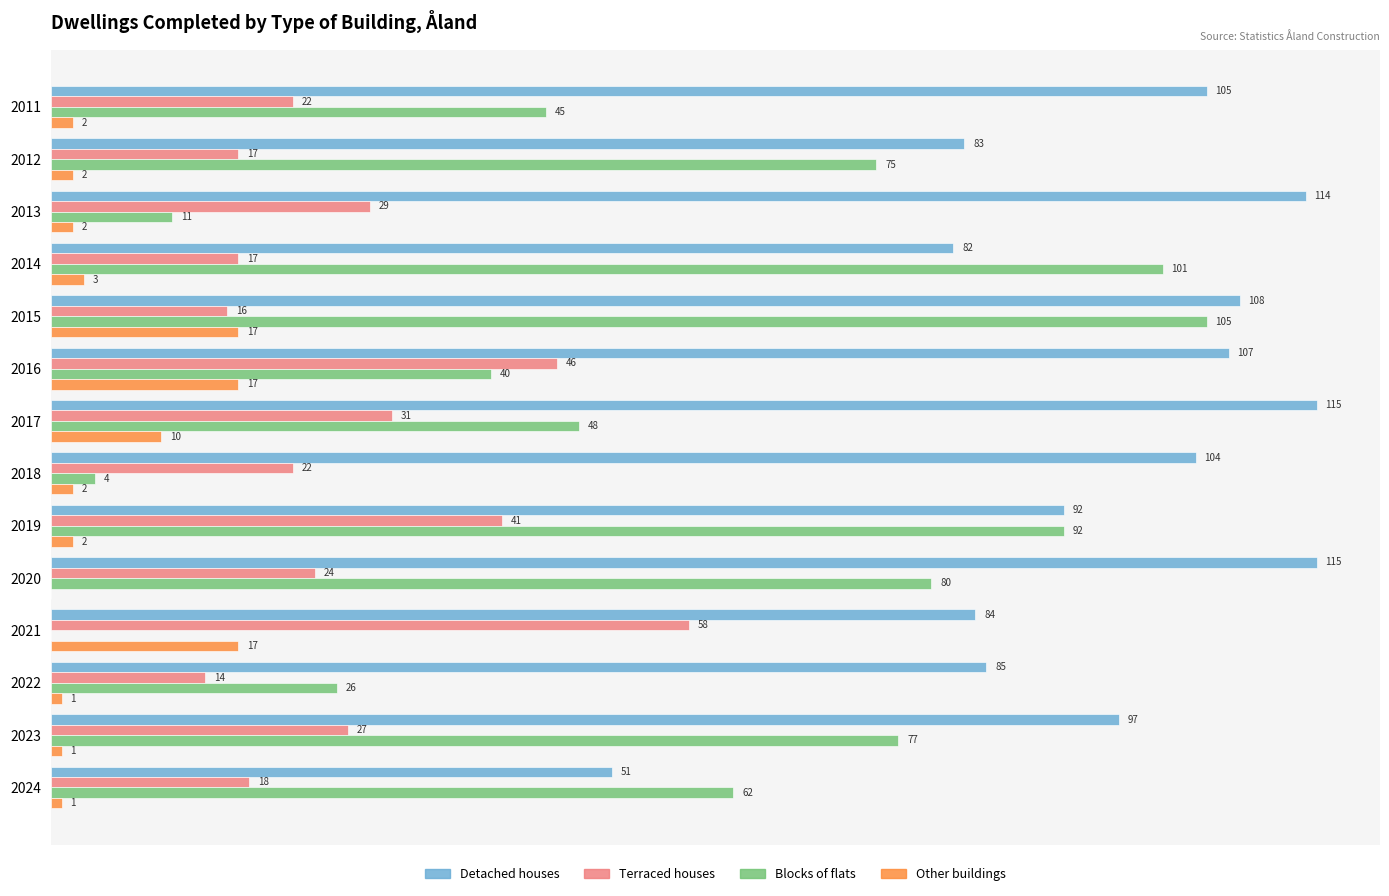

Is the value of Other buildings at 2012 greater than the value of Blocks of flats at 2018?

No